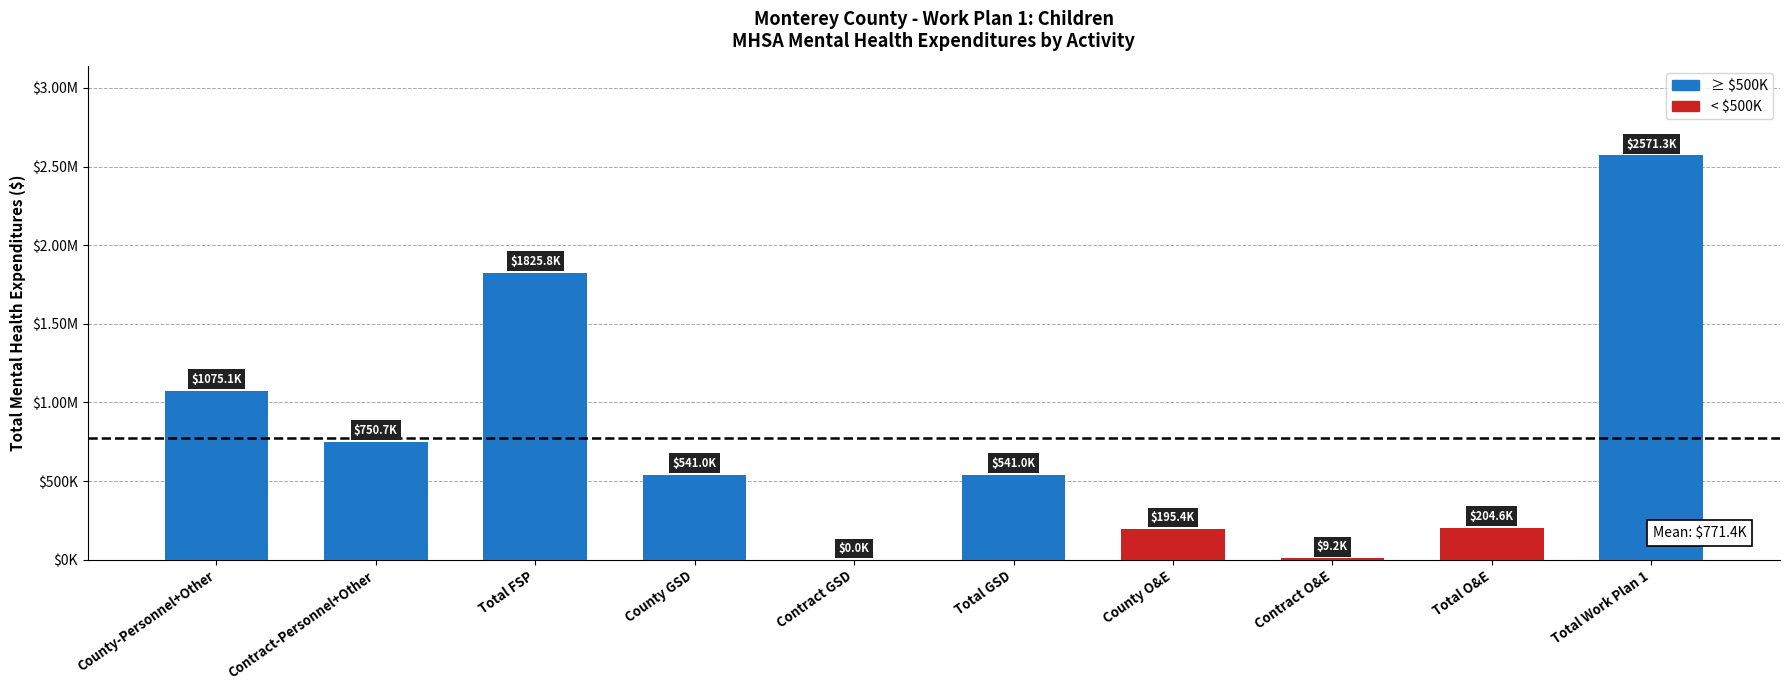

Where does the data first go above 540979?

County-Personnel+Other